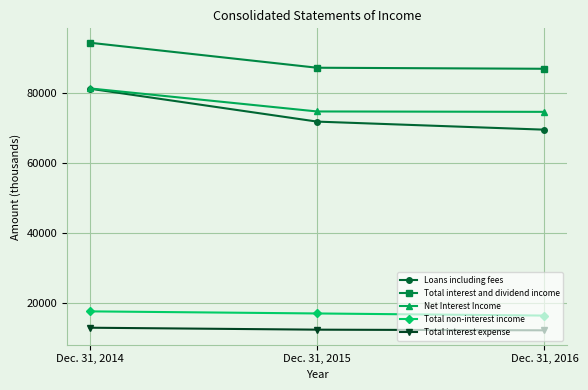

What is the sum of all Total non-interest income values?

51274